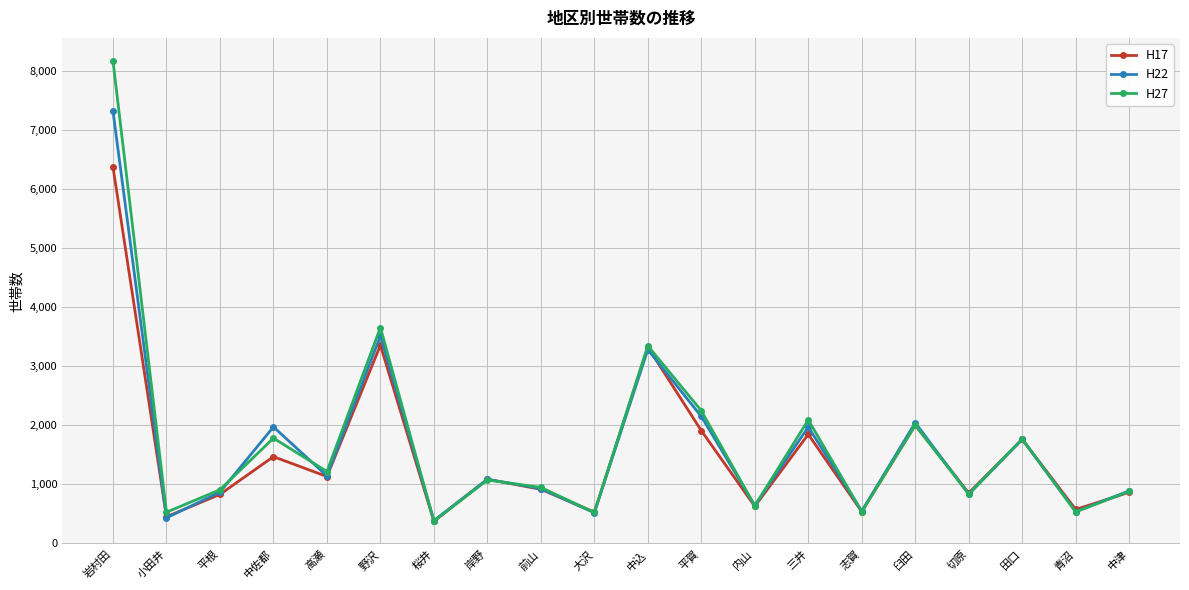

List the series in order of their overall mean, lowest first.

H17, H22, H27